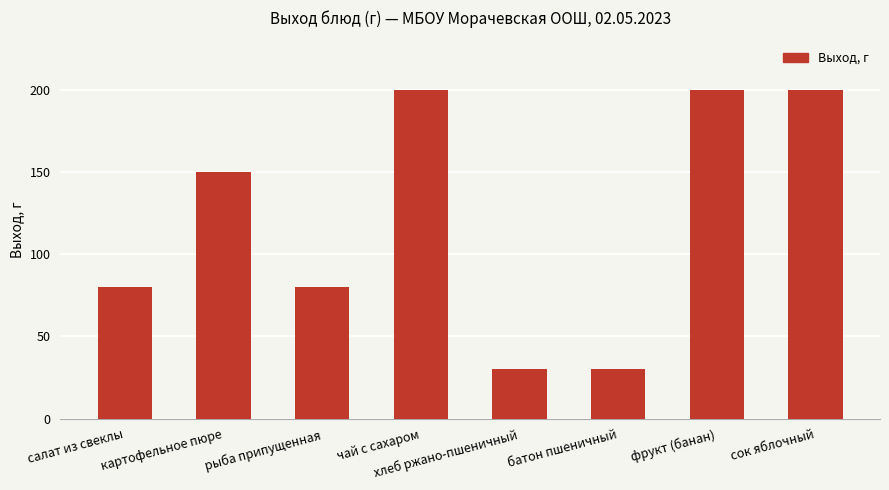

The value at сок яблочный is 200. True or false?

True